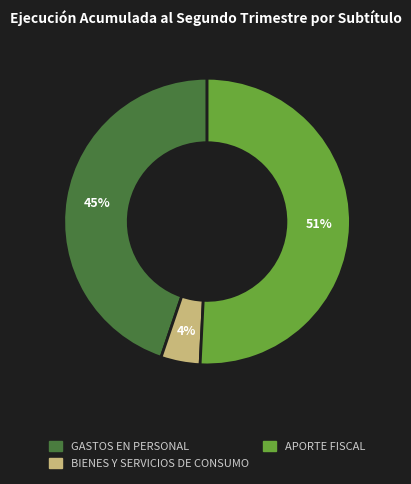

To the nearest percent, what is the average slice percentage?

33%